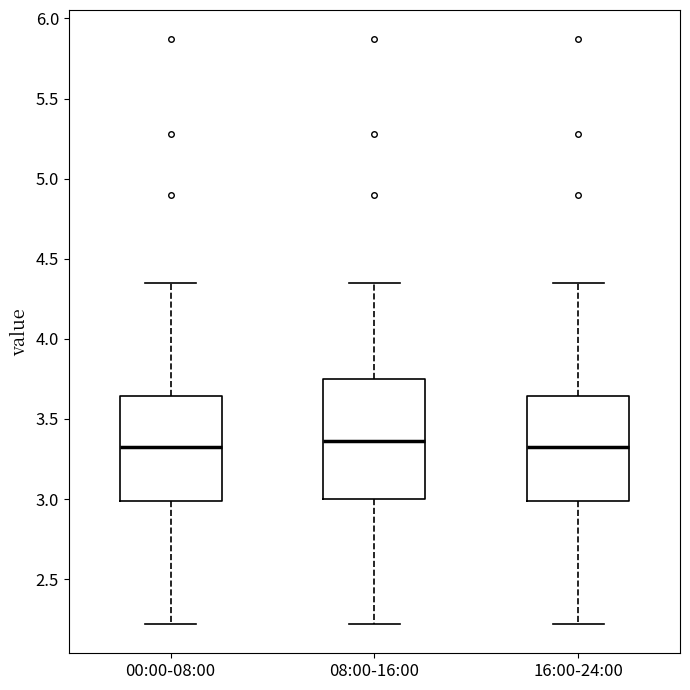

Reading left to right, read every box against the y-axis: the position of its median line, the range the box covers, and the ends of its whiskers. The values are not printed on the chart, so give them approximately, as read against the axis.

00:00-08:00: median 3.35, box 3.00 to 3.65, whiskers 2.20 to 4.35
08:00-16:00: median 3.35, box 3.00 to 3.75, whiskers 2.20 to 4.35
16:00-24:00: median 3.35, box 3.00 to 3.65, whiskers 2.20 to 4.35